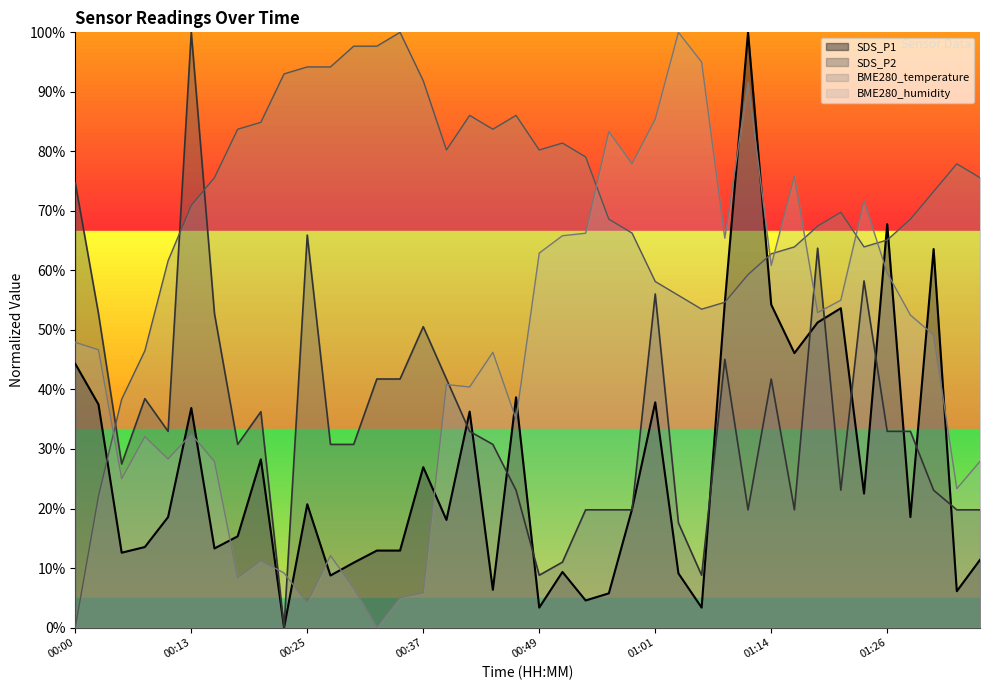

Which series has the largest range (max minus min)?

SDS_P1